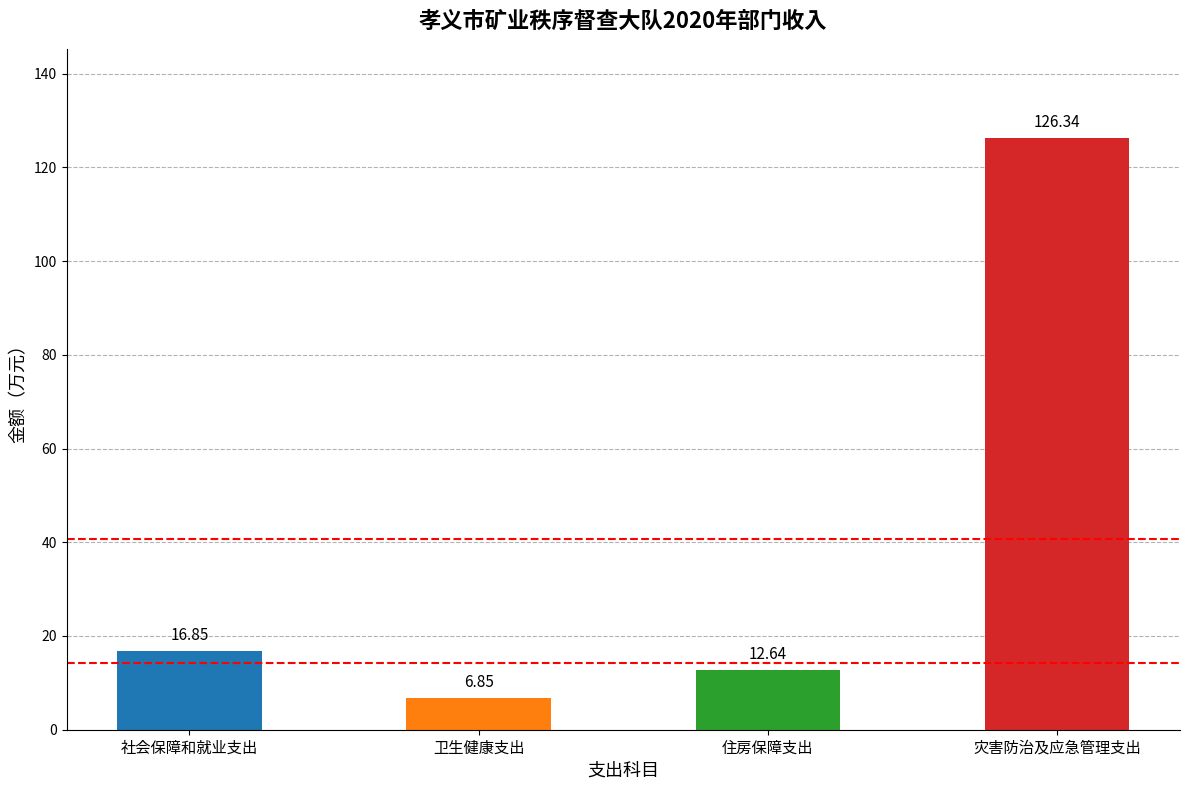

Between 住房保障支出 and 社会保障和就业支出, which is larger?

社会保障和就业支出